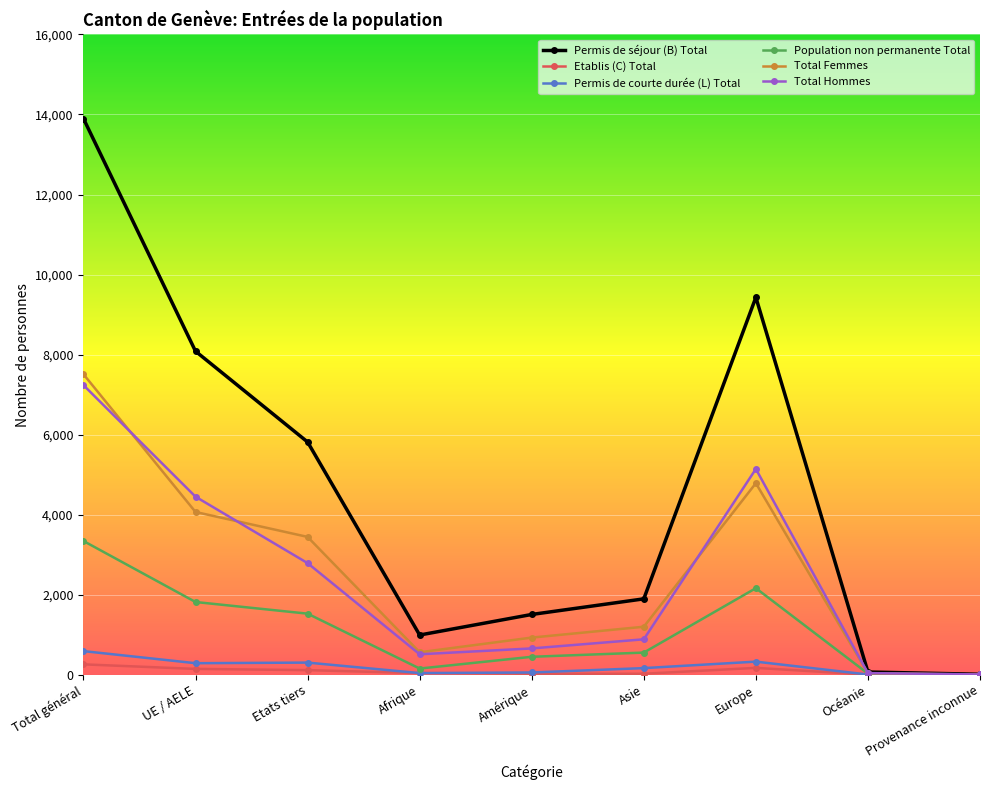

Rank the series by their maximum value, from highest to lowest.

Permis de séjour (B) Total, Total Femmes, Total Hommes, Population non permanente Total, Permis de courte durée (L) Total, Etablis (C) Total